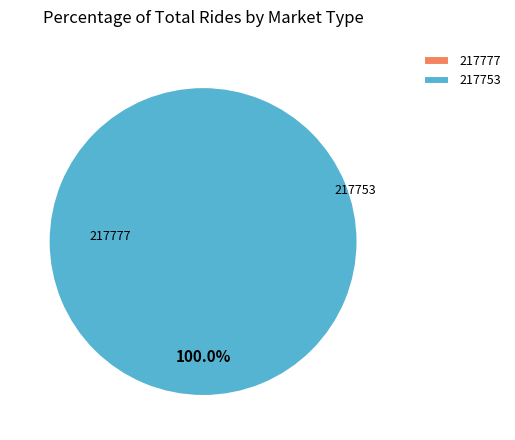

The 217753 slice represents 99% of the pie. True or false?

False